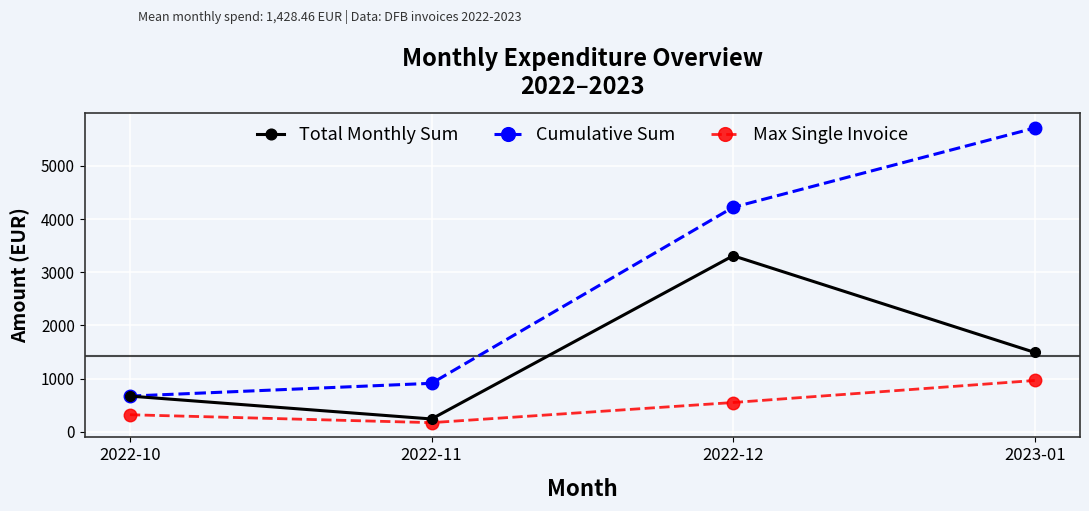

What is the label of the 2nd point from the right?

2022-12